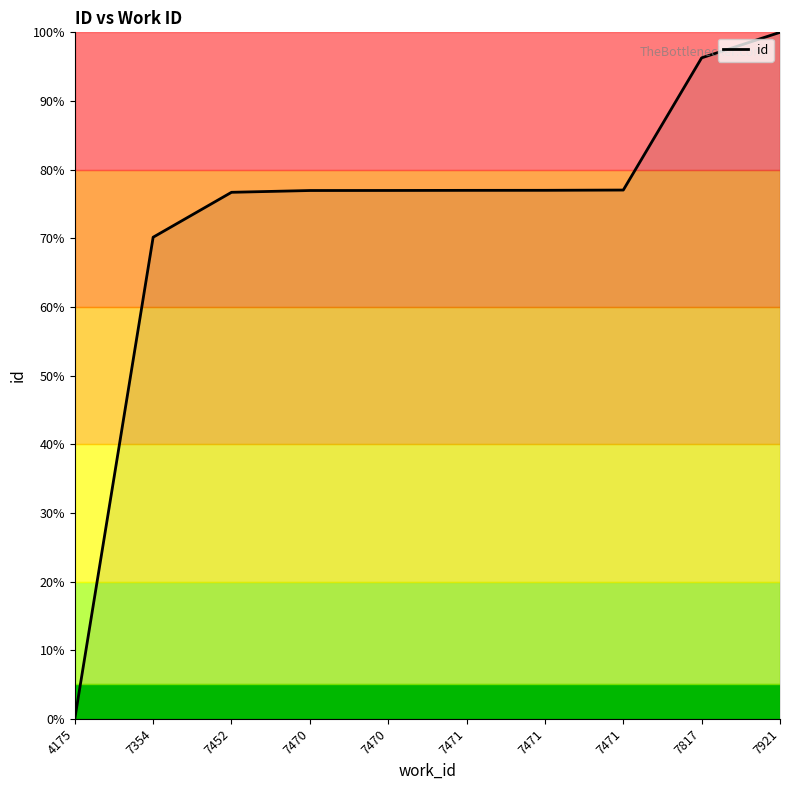

Reading left to right, list all the values displayed in this chart.

4175=0.0	7354=70.2	7452=76.7	7470=77.0	7470=77.0	7471=77.0	7471=77.0	7471=77.0	7817=96.3	7921=100.0